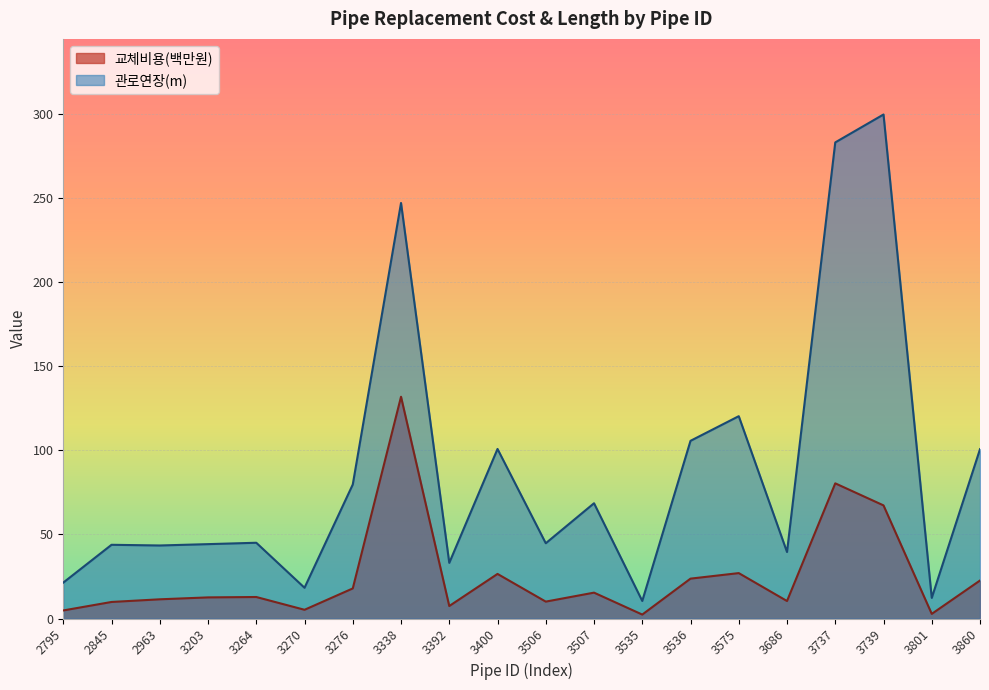

Which series has the largest total across all categories?

관로연장(m)